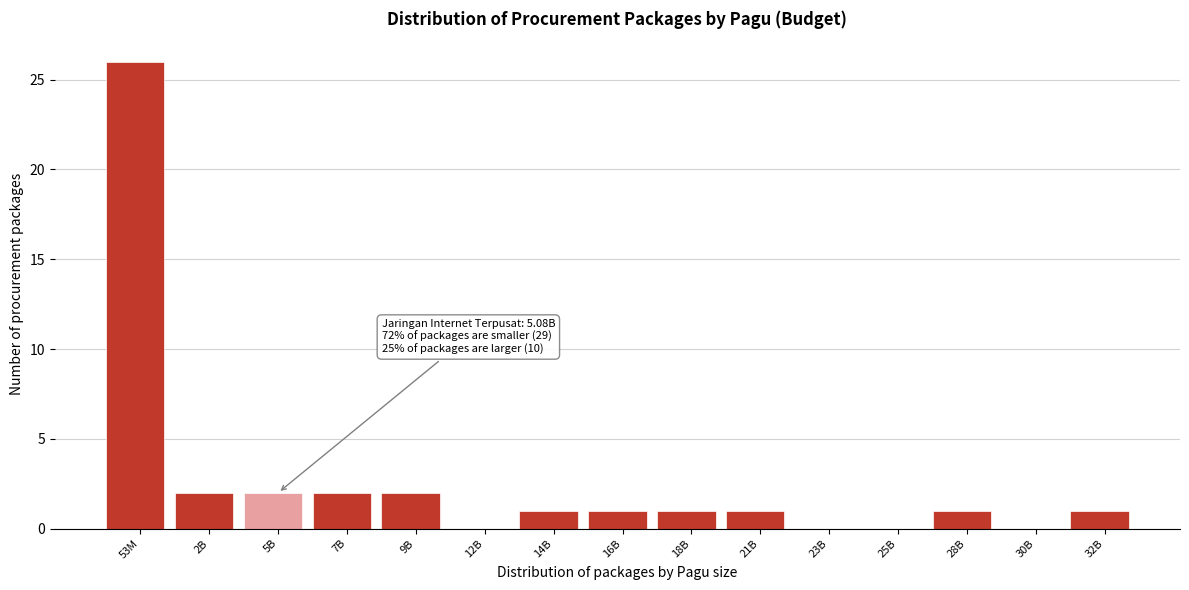

Reading right to left, extract all data points from this chart.

32B=1	30B=0	28B=1	25B=0	23B=0	21B=1	18B=1	16B=1	14B=1	12B=0	9B=2	7B=2	5B=2	2B=2	53M=26